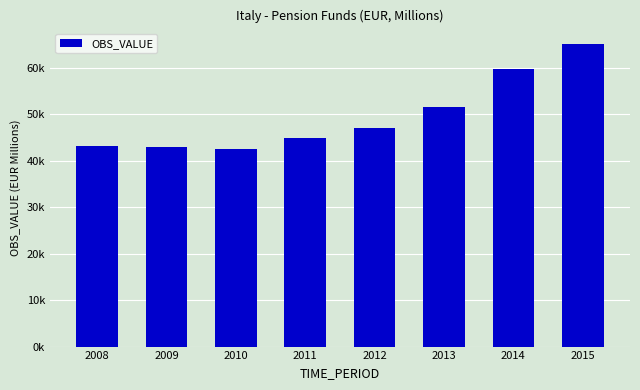

Which category has the highest value across all series?

2015